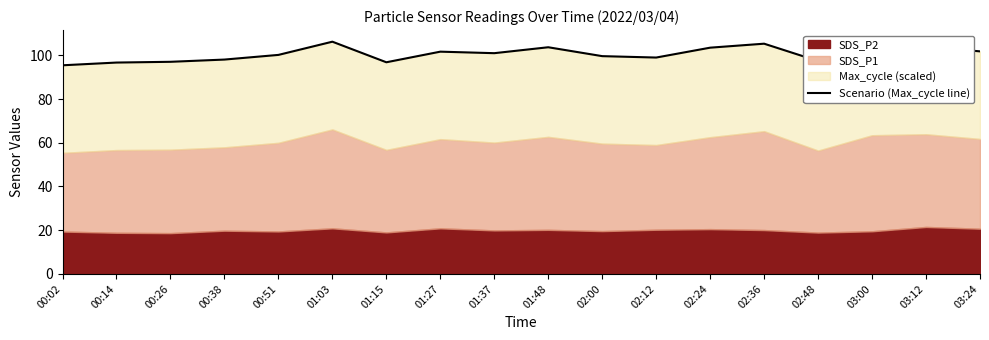

True or false: the data shows 99.0 at 02:12.

True